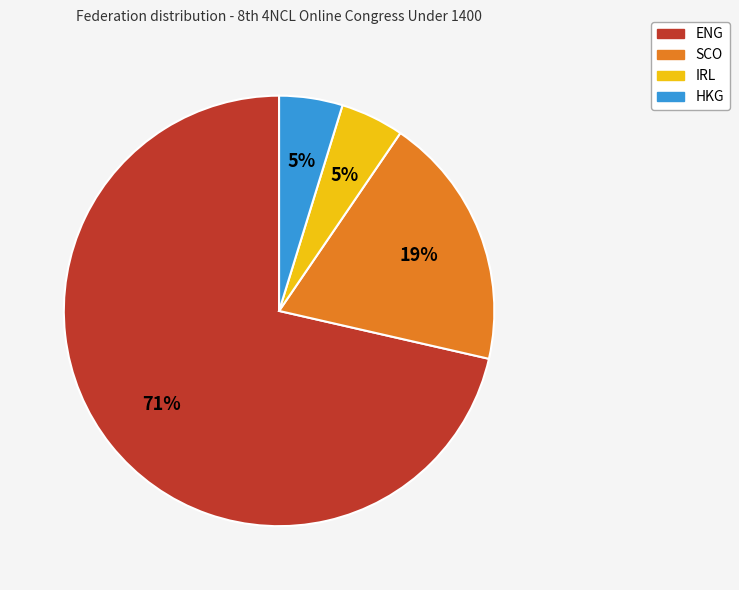

Which slice is the largest?

ENG